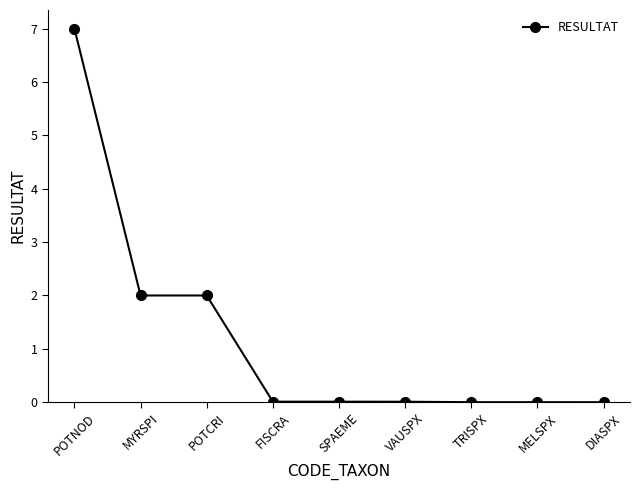

Read the value at POTNOD.

7.0